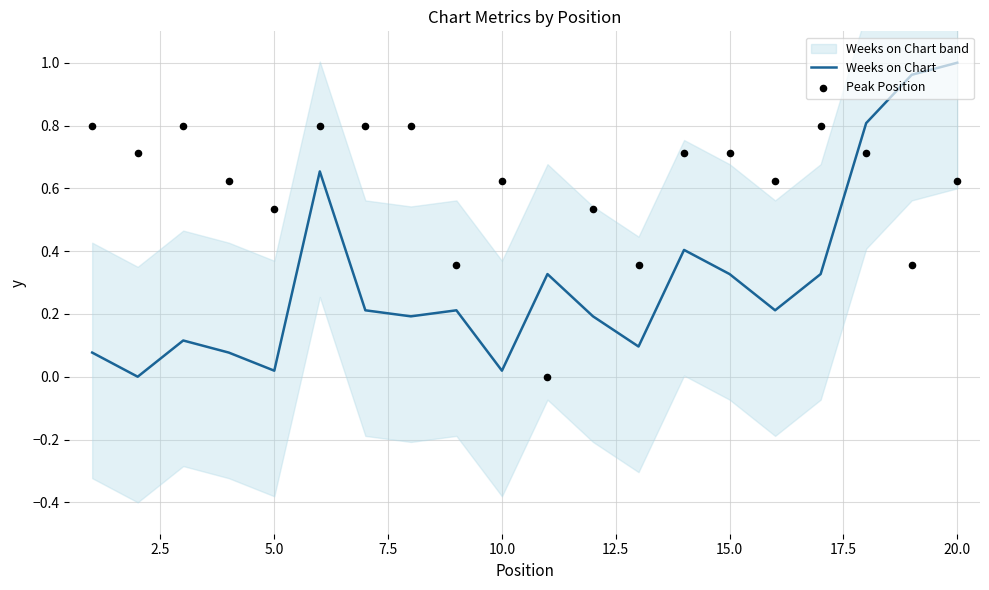

Which series contains the highest Y value?

Weeks on Chart